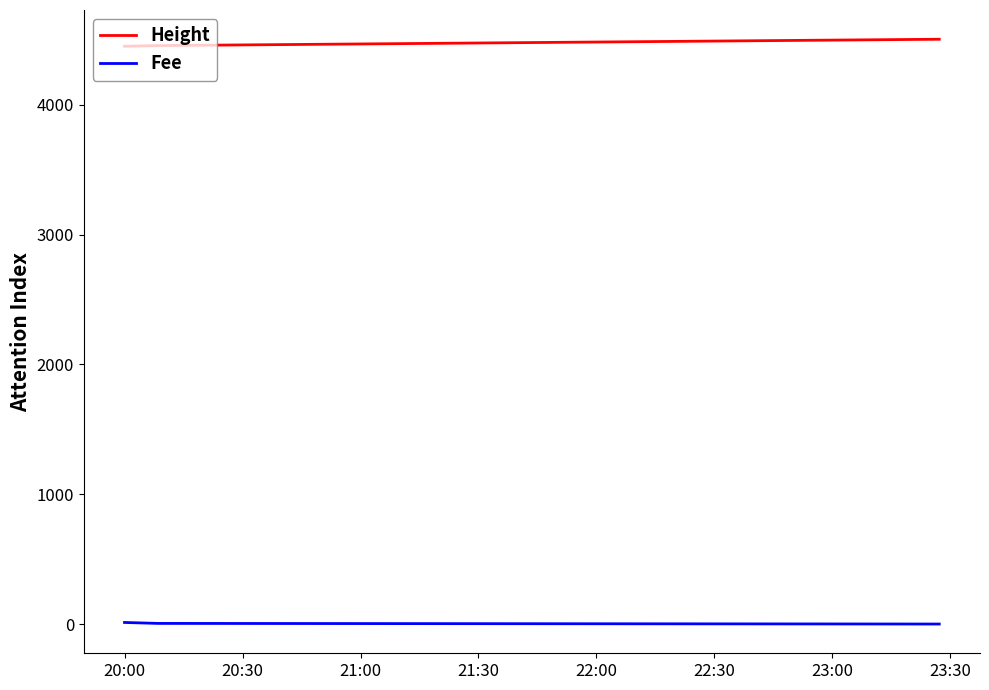

What is the sum of all Height values?

13409.0